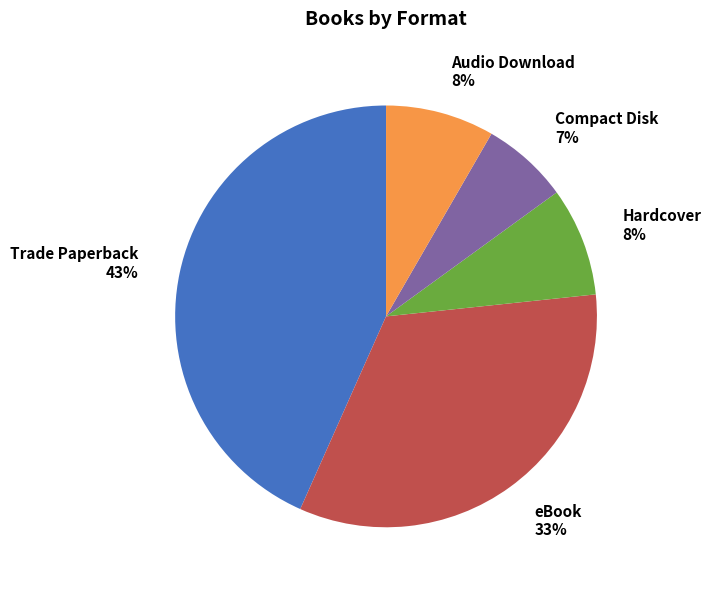

To the nearest percent, what is the average slice percentage?

20%